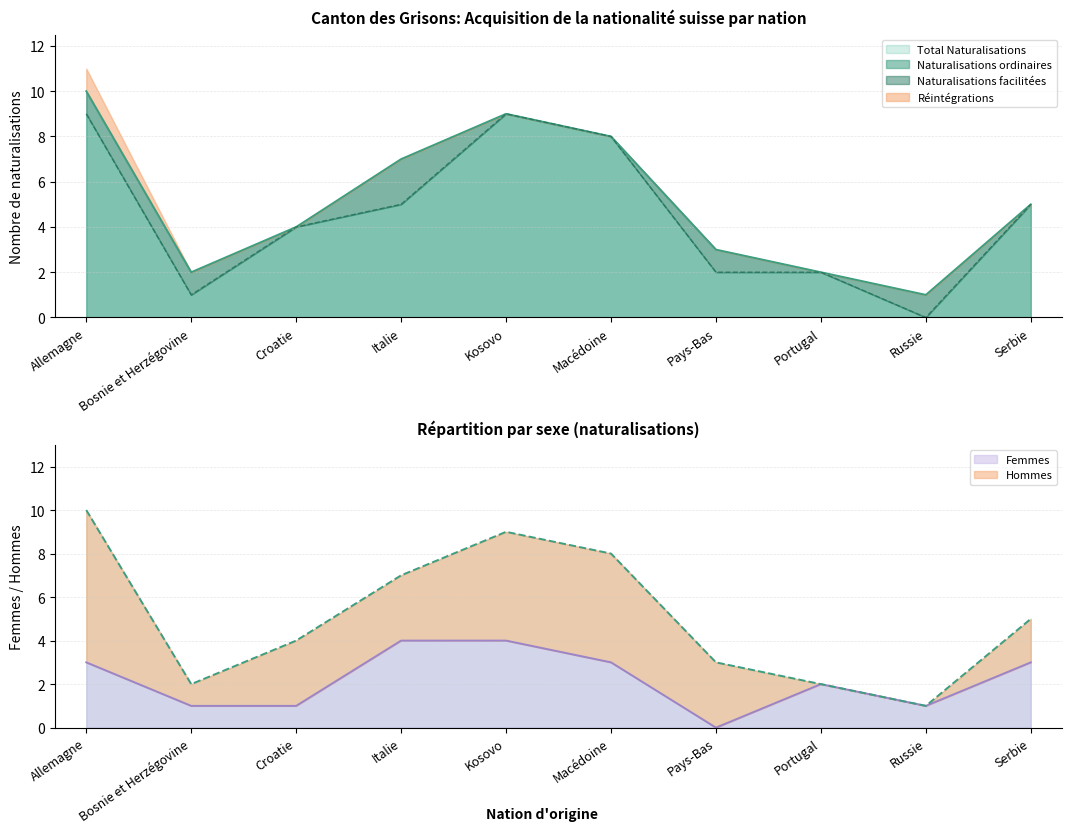

Which series has the largest total across all categories?

Total Naturalisations